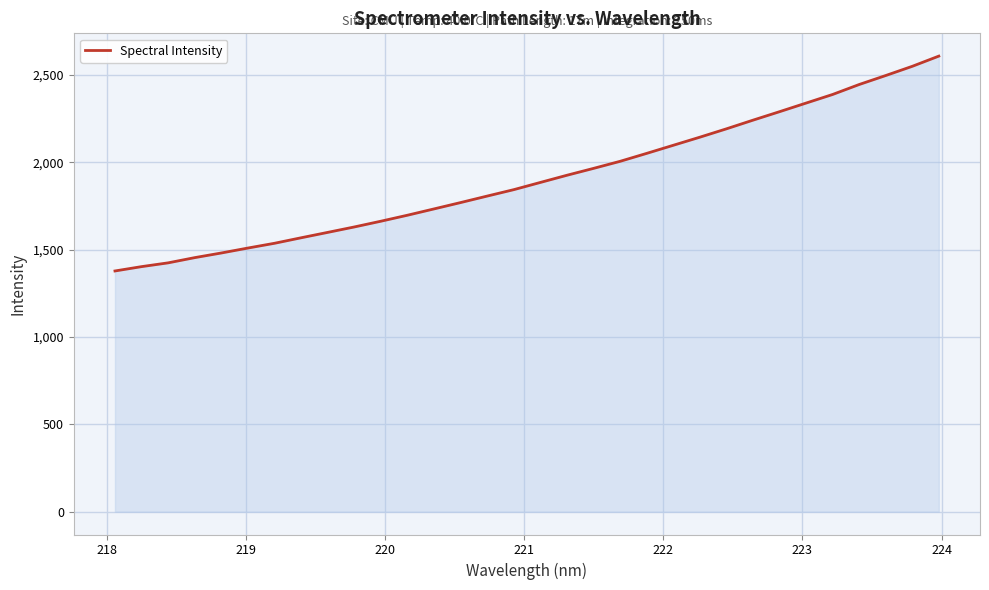

What is the difference between the second highest and second lowest values?

1146.3